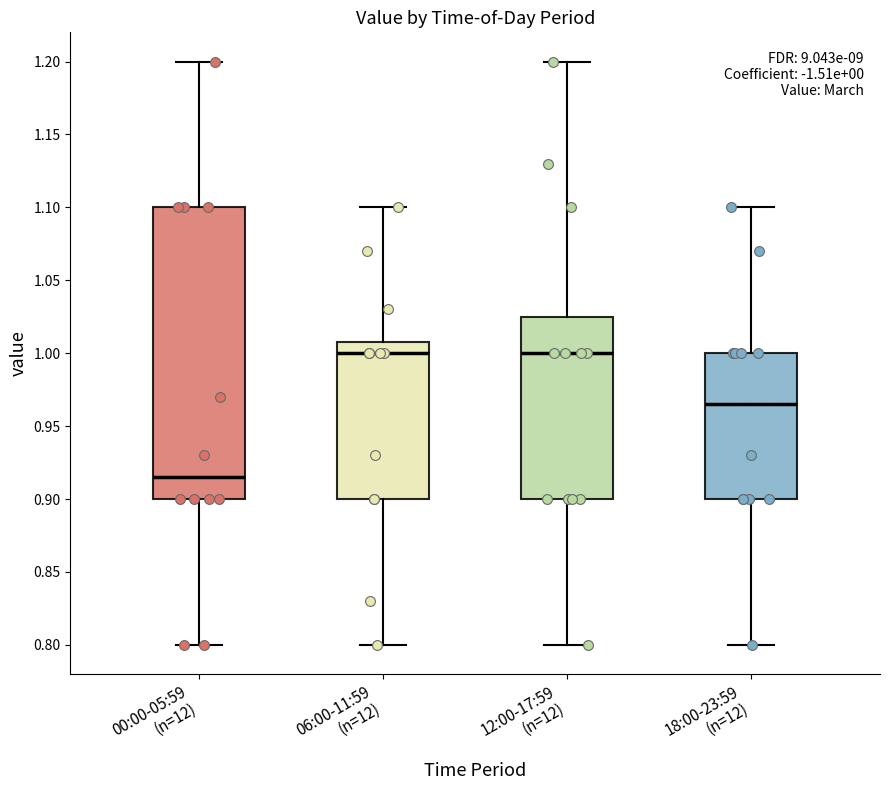

Comparing the boxes themselves (not the whiskers), which one is the tallest?

00:00-05:59 (n=12)